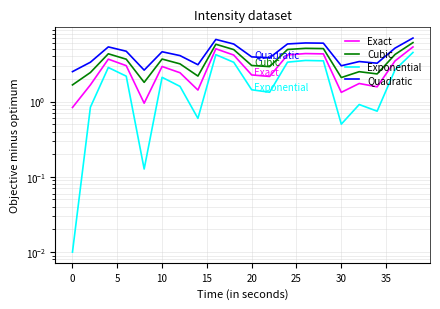

True or false: Cubic and Exact cross at least once.

False